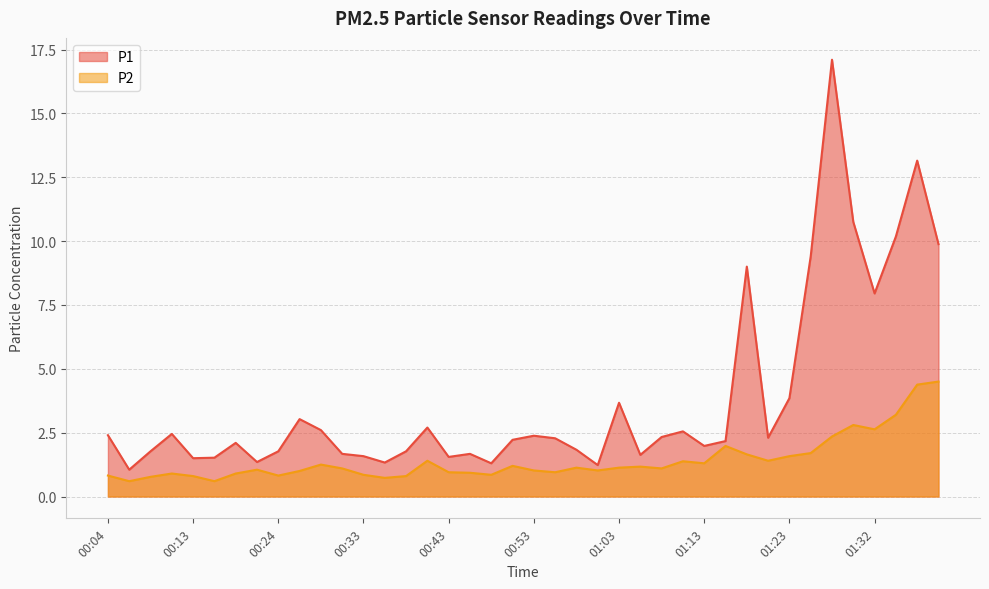

True or false: P1 has more than 0 points higher than both neighbors.

True